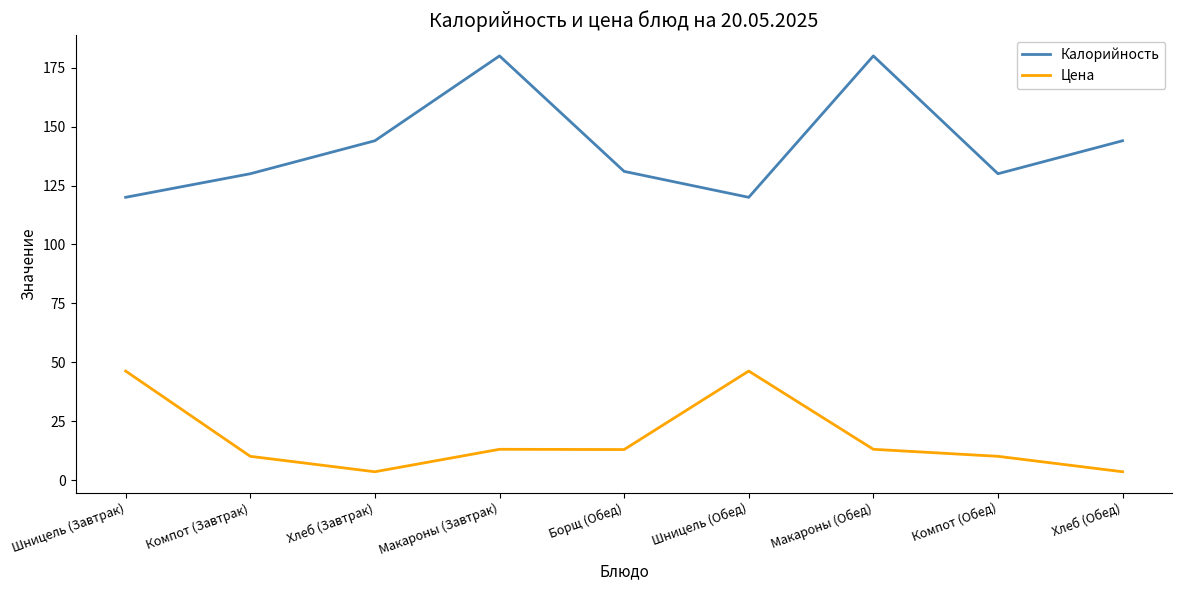

Which series has the largest range (max minus min)?

Калорийность